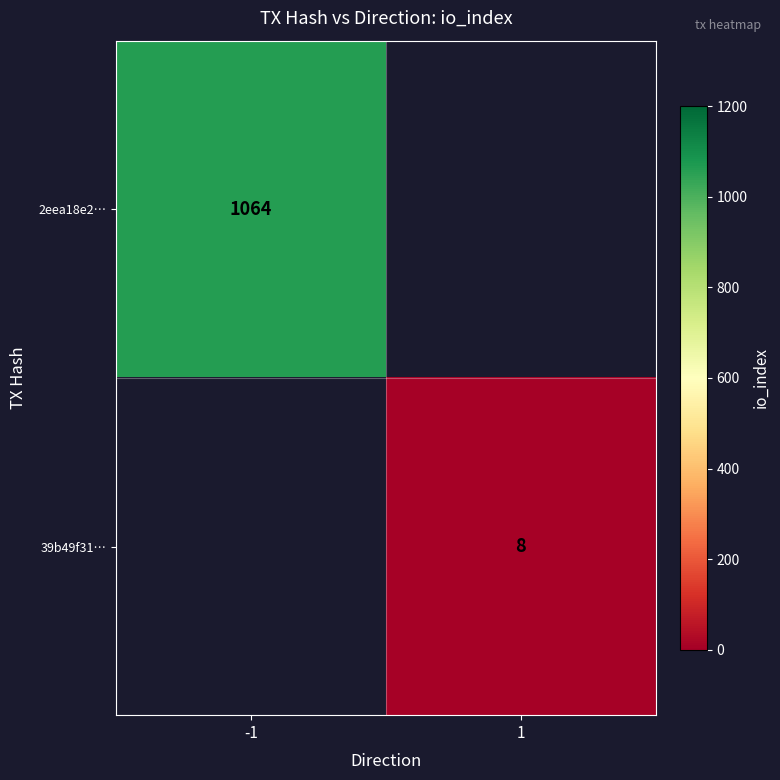

The value of 39b49f31… at 1 is 8. True or false?

True